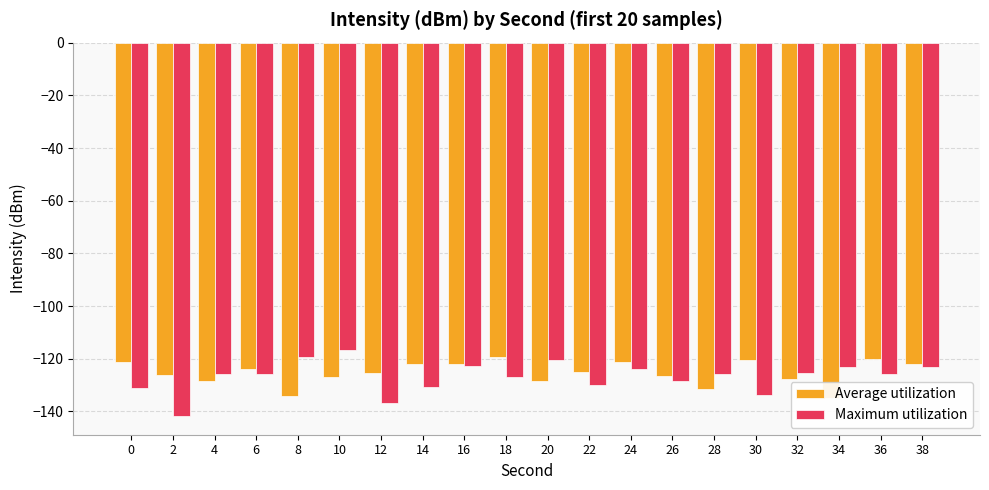

At which category is the sum across all series the highest?

10